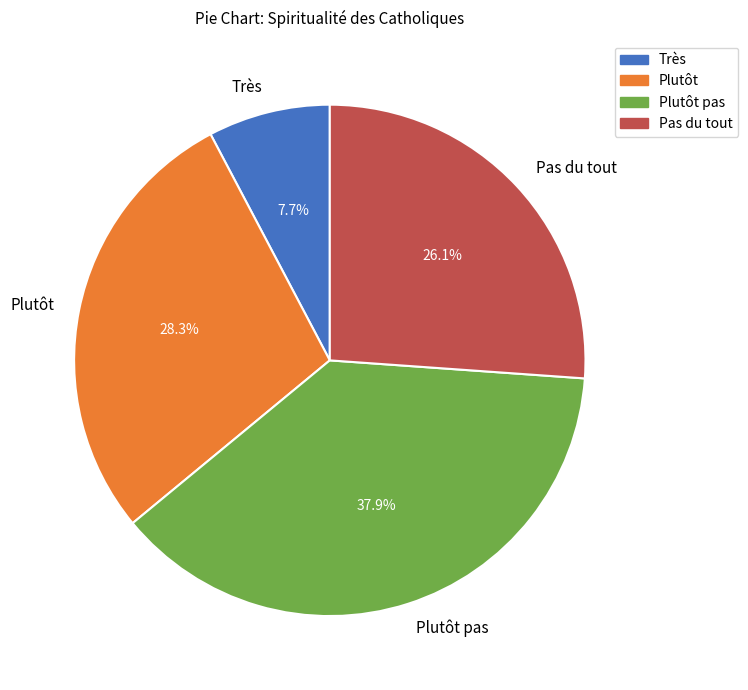

To the nearest percent, what is the average slice percentage?

25%